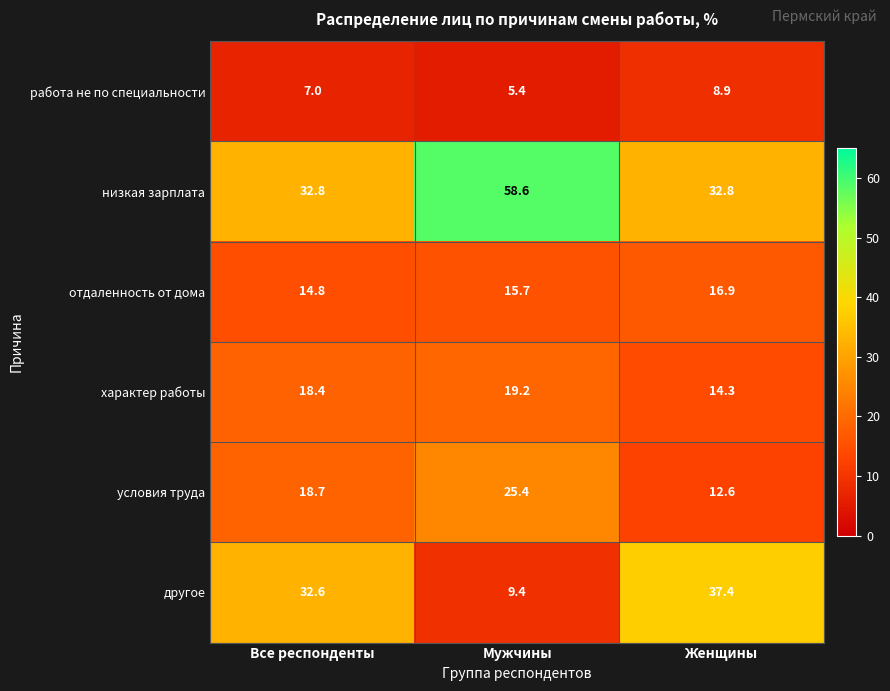

At which category is the sum across all series the highest?

Мужчины